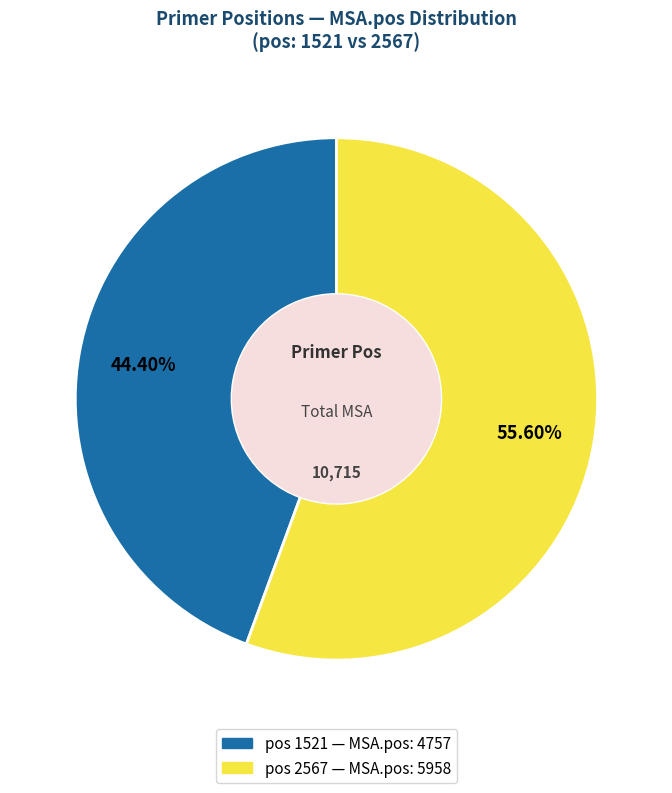

Is there a majority slice in this chart?

Yes